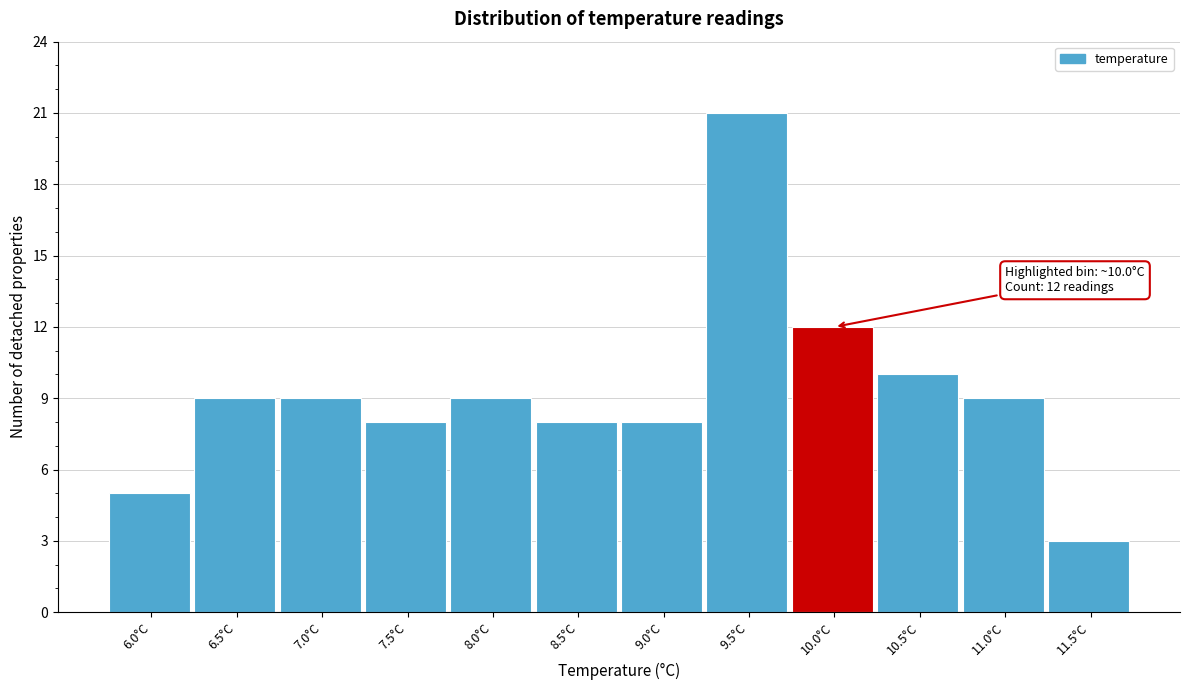

Reading left to right, list all the values displayed in this chart.

6.0°C=5	6.5°C=9	7.0°C=9	7.5°C=8	8.0°C=9	8.5°C=8	9.0°C=8	9.5°C=21	10.0°C=12	10.5°C=10	11.0°C=9	11.5°C=3